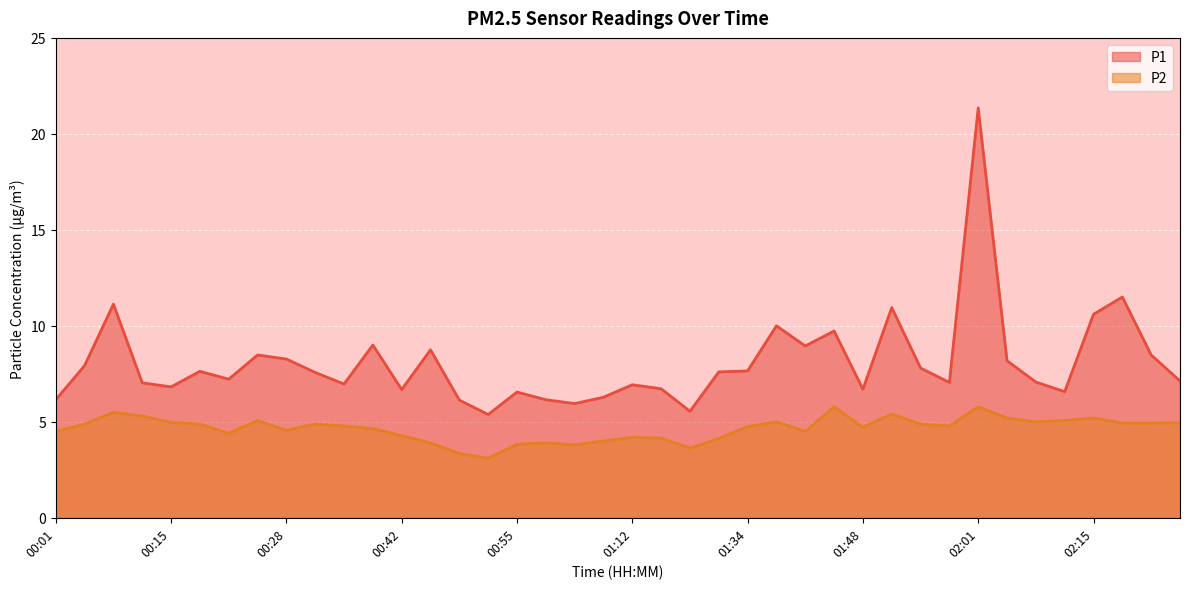

Is the value of P2 at 02:22 greater than the value of P1 at 00:38?

No